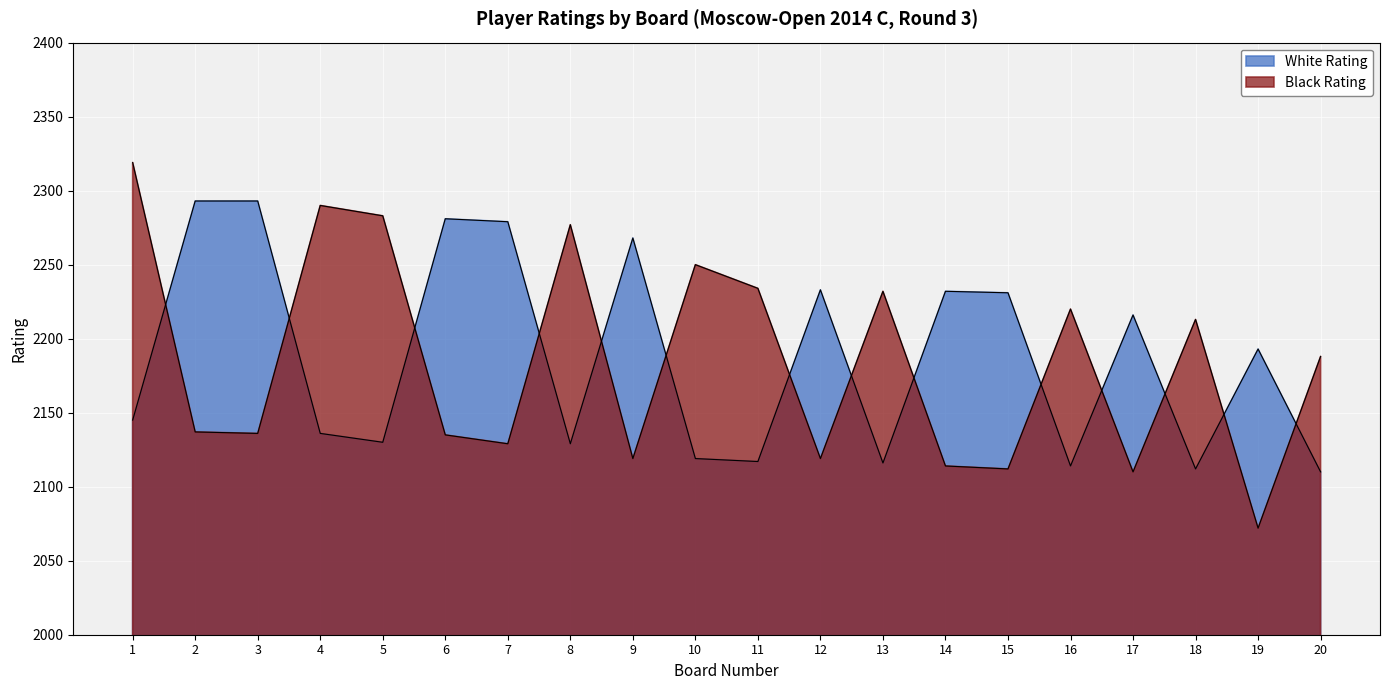

What is the spread (max minus min) of values at 5?

153